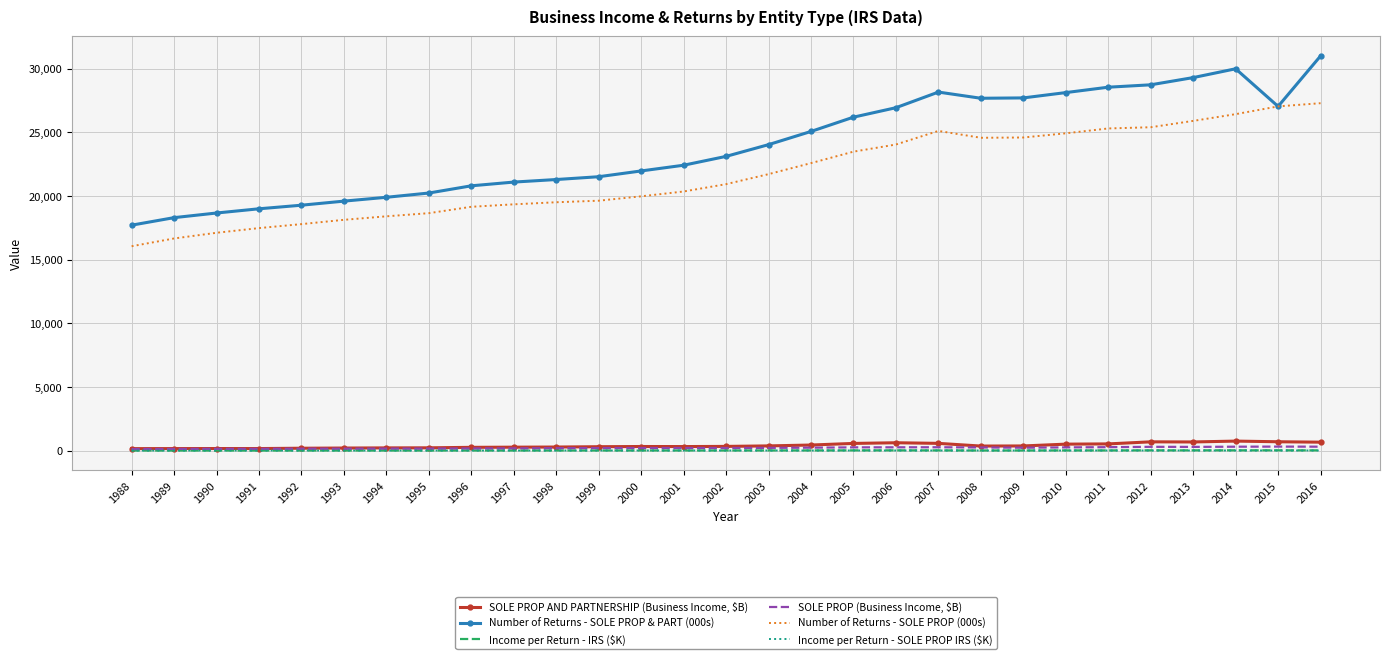

What is the spread (max minus min) of values at 2014?

29966.6